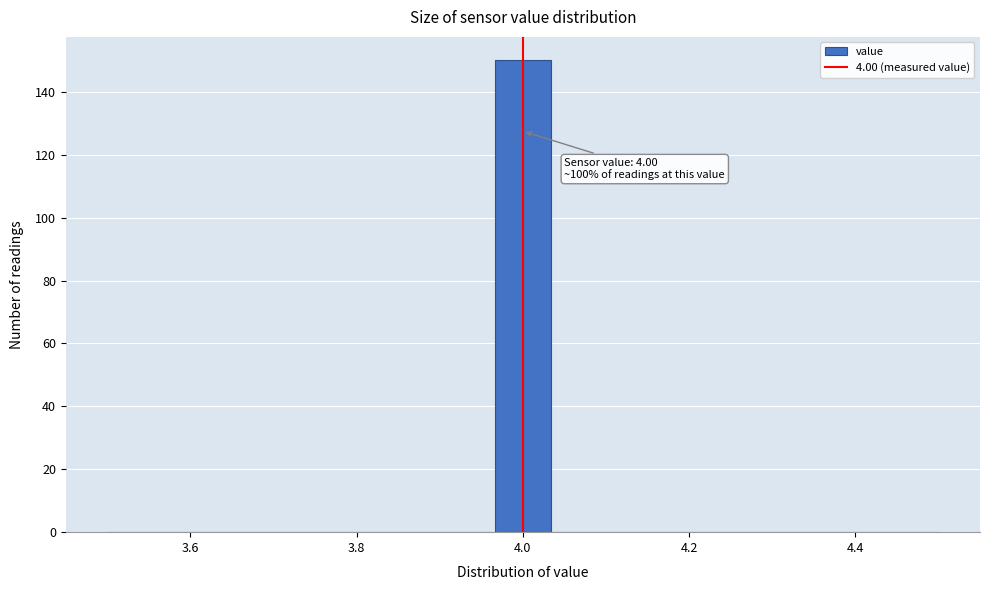

Around what value on the x-axis is the tallest bar? Give the approximate position of its centre, as read against the axis.

4.00